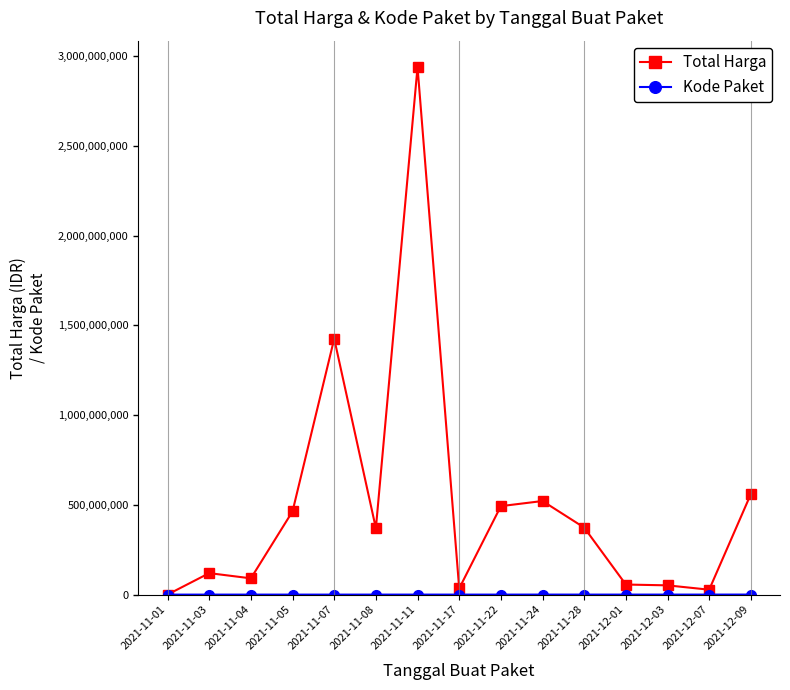

At which category does the chart reach its peak across all series?

2021-11-11